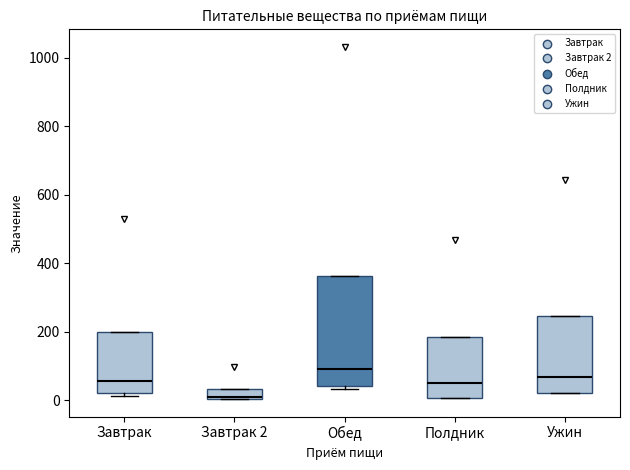

Where does the median line of the box for Завтрак sit on the y-axis? The values are not printed on the chart, so give them approximately, as read against the axis.

60